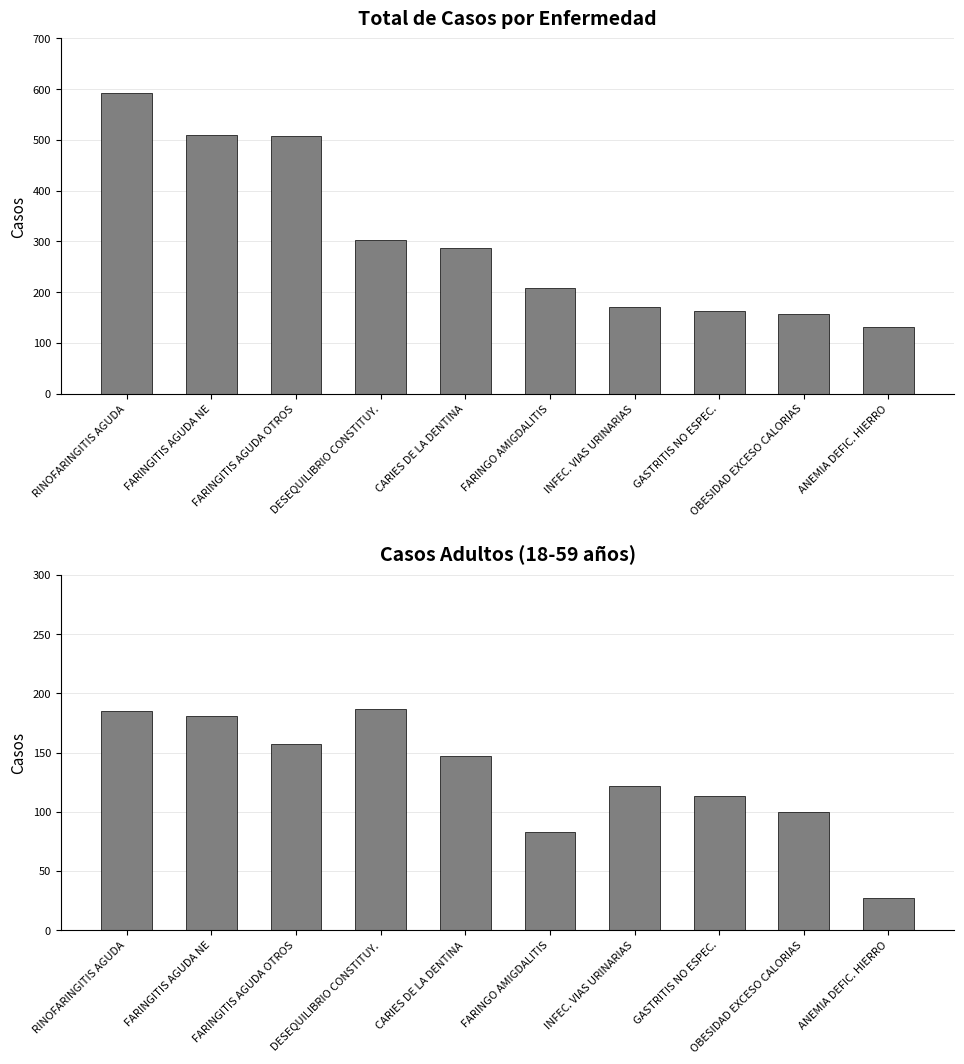

Is it true that 18 a 59 años equals 147 at CARIES DE LA DENTINA?

True